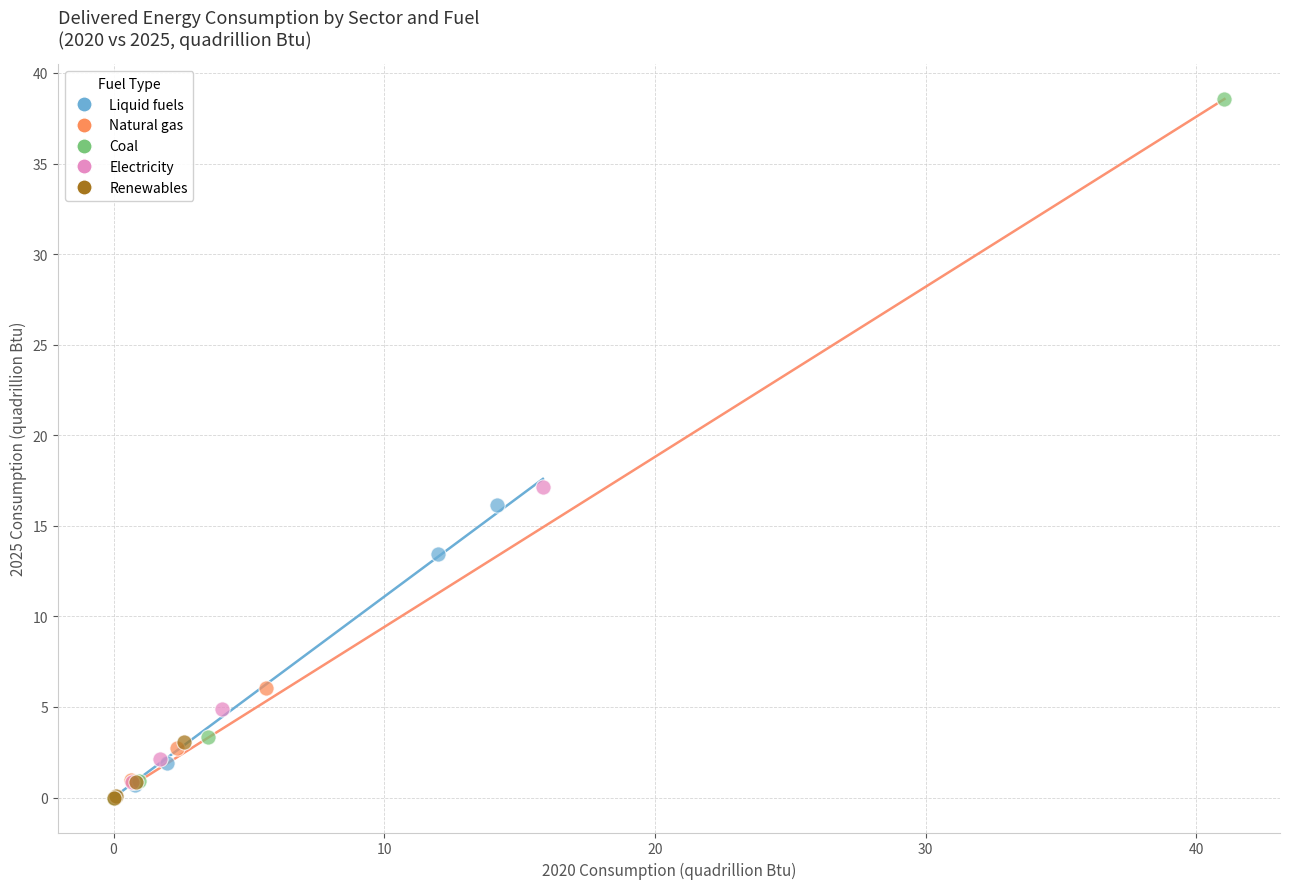

Which series has the largest Y range (max minus min)?

Coal